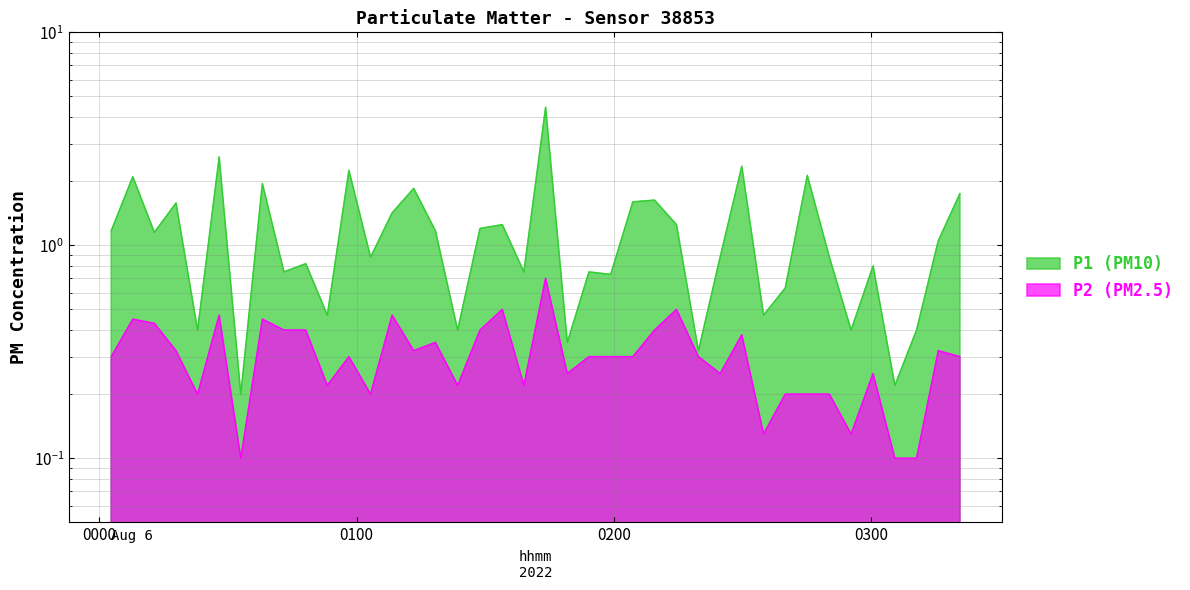

True or false: P1 and P2 intersect in this chart.

False